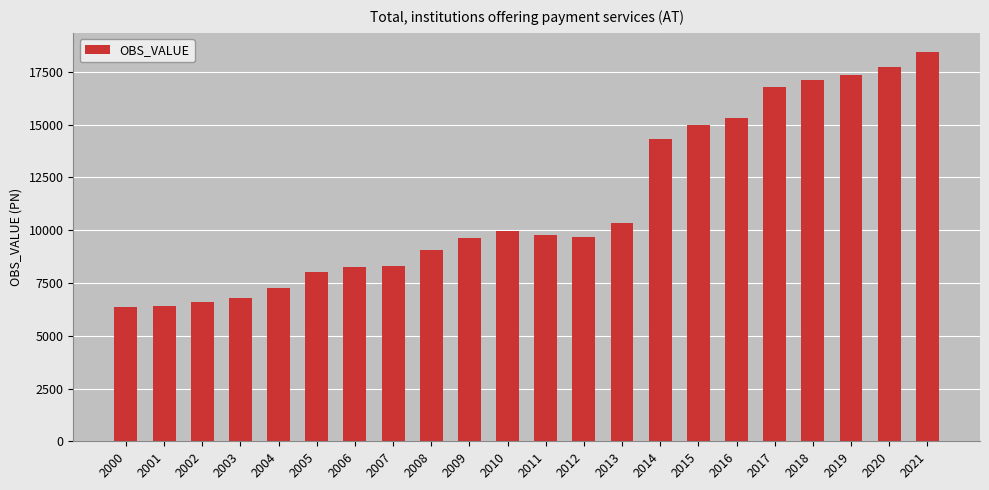

Count the number of categories in the chart.

22